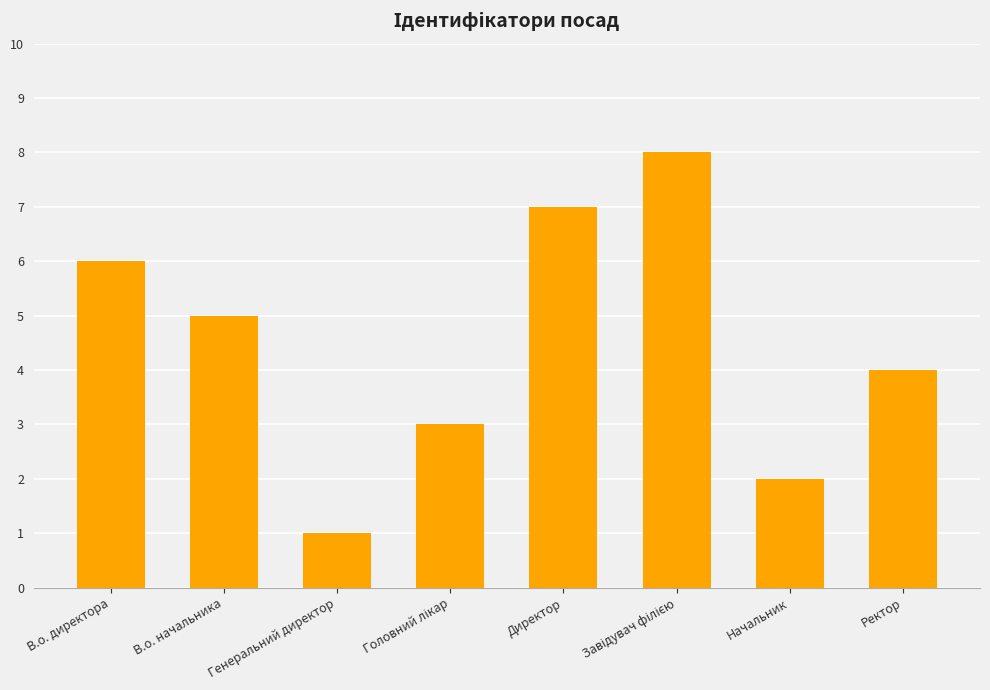

What is the label of the 4th bar from the right?

Директор